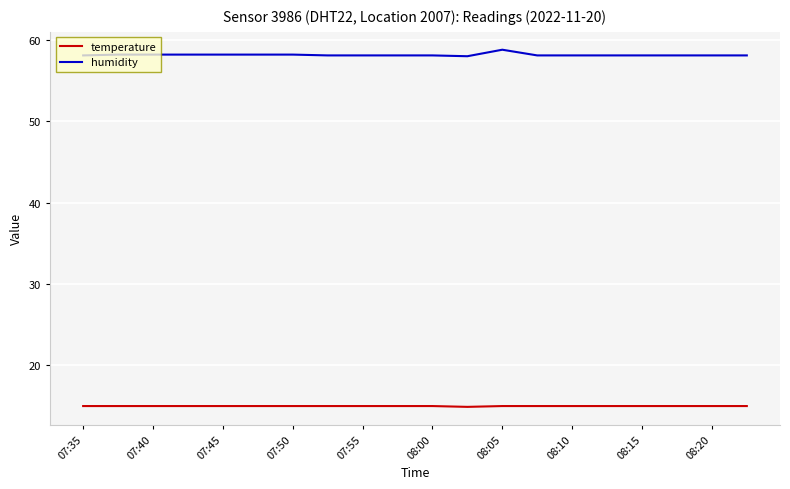

What is the lowest value of the temperature series?

14.9